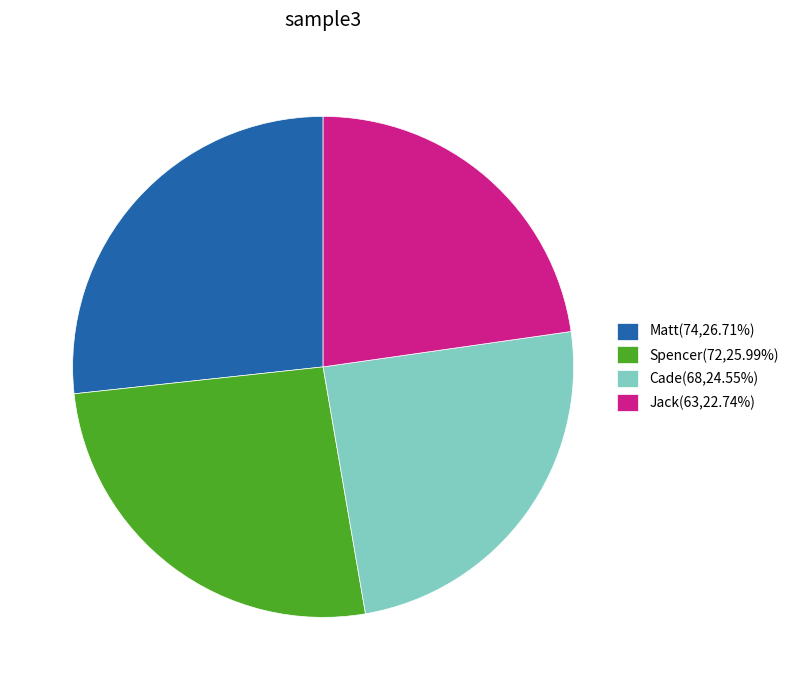

Is Spencer(72,25.99%) the majority of the pie?

No